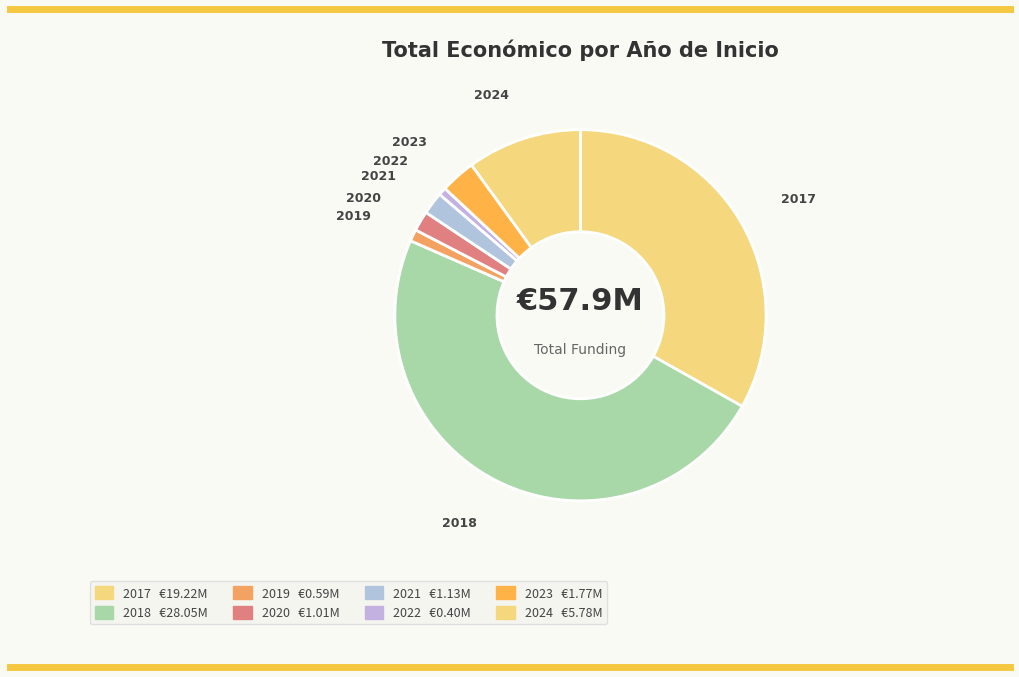

Count the number of slices in the pie.

8